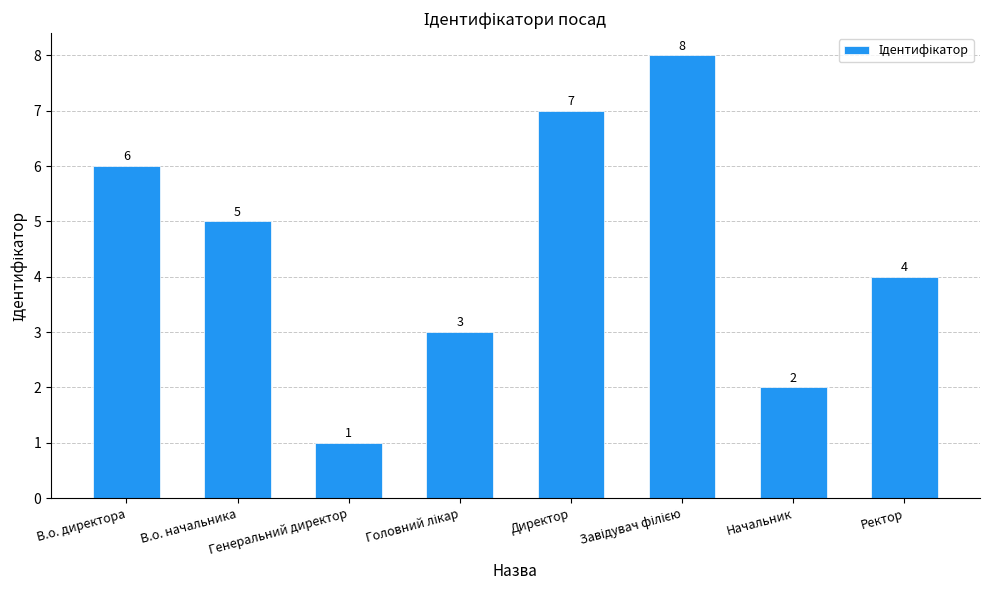

What is the maximum value shown in the chart?

8